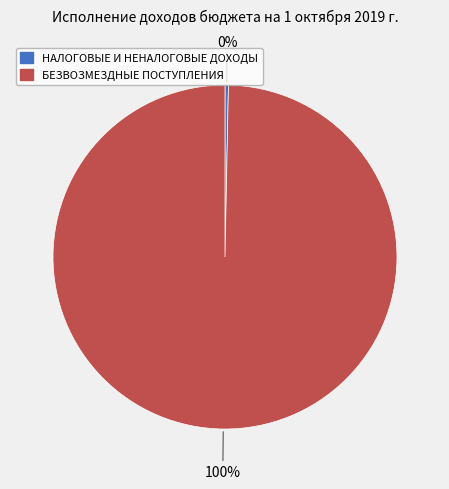

Which has a higher value, НАЛОГОВЫЕ И НЕНАЛОГОВЫЕ ДОХОДЫ or БЕЗВОЗМЕЗДНЫЕ ПОСТУПЛЕНИЯ?

БЕЗВОЗМЕЗДНЫЕ ПОСТУПЛЕНИЯ